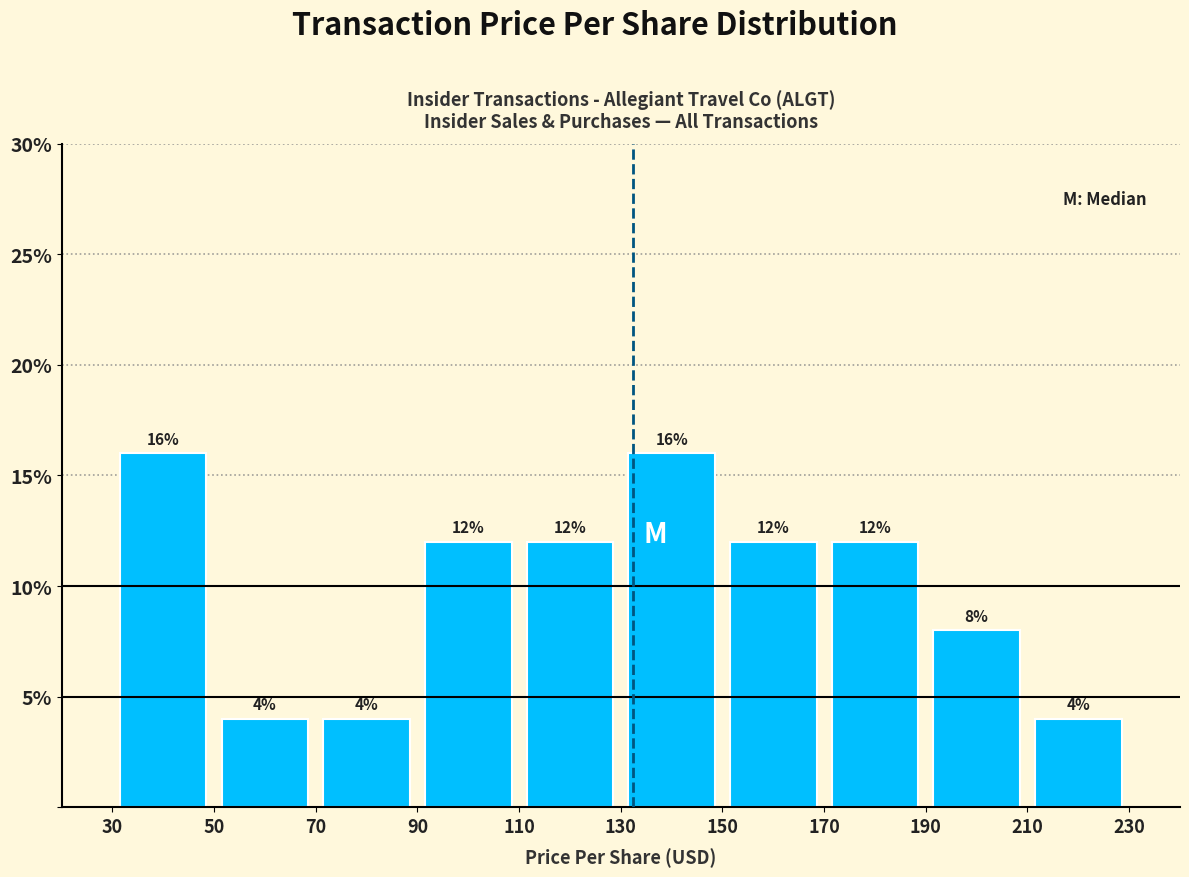

Reading left to right, transcribe this chart: for each bar, give the range it covers on the x-axis and its height.

30 to 50: 16
50 to 70: 4
70 to 90: 4
90 to 110: 12
110 to 130: 12
130 to 150: 16
150 to 170: 12
170 to 190: 12
190 to 210: 8
210 to 230: 4